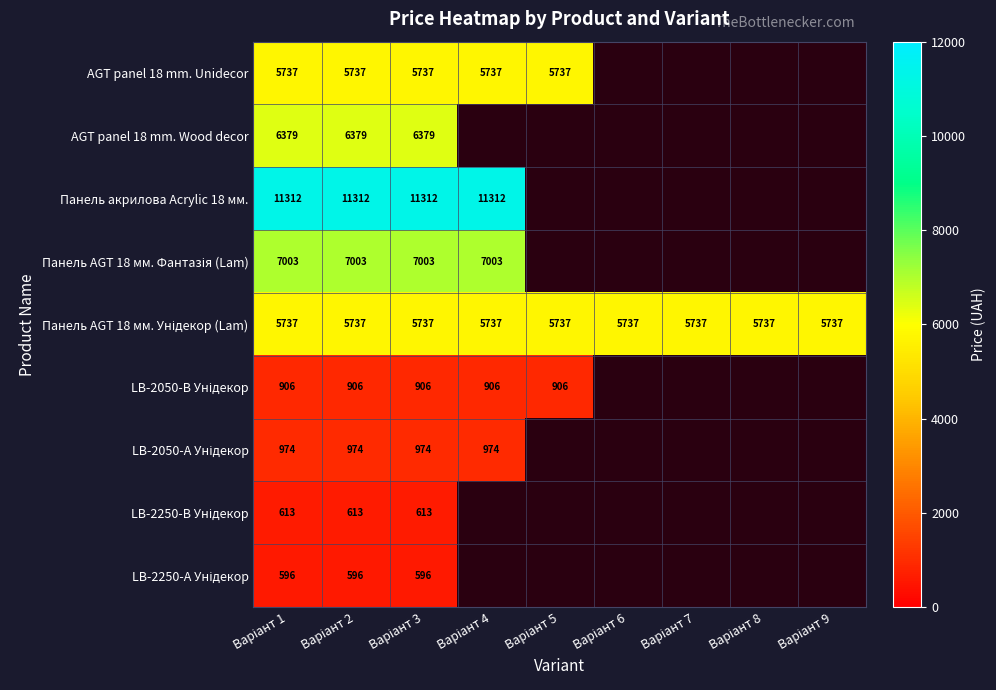

At how many categories does at least one series exceed 9760?

4